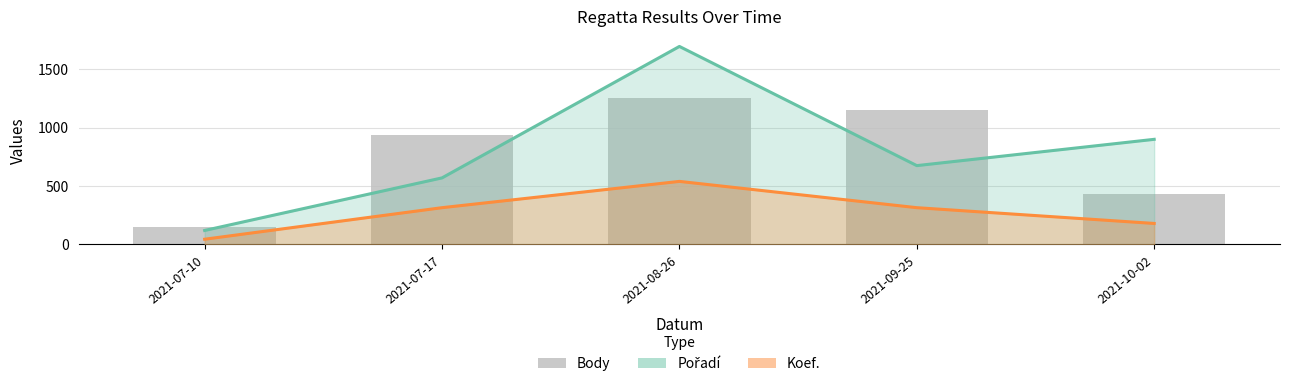

What is the difference between the maximum and second lowest values?

825